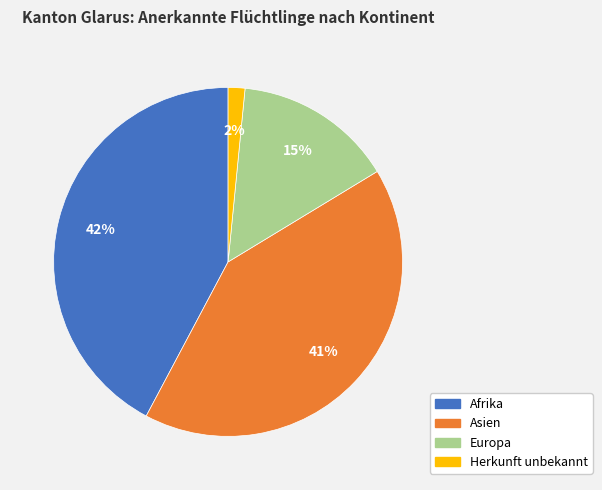

Count the number of slices in the pie.

4